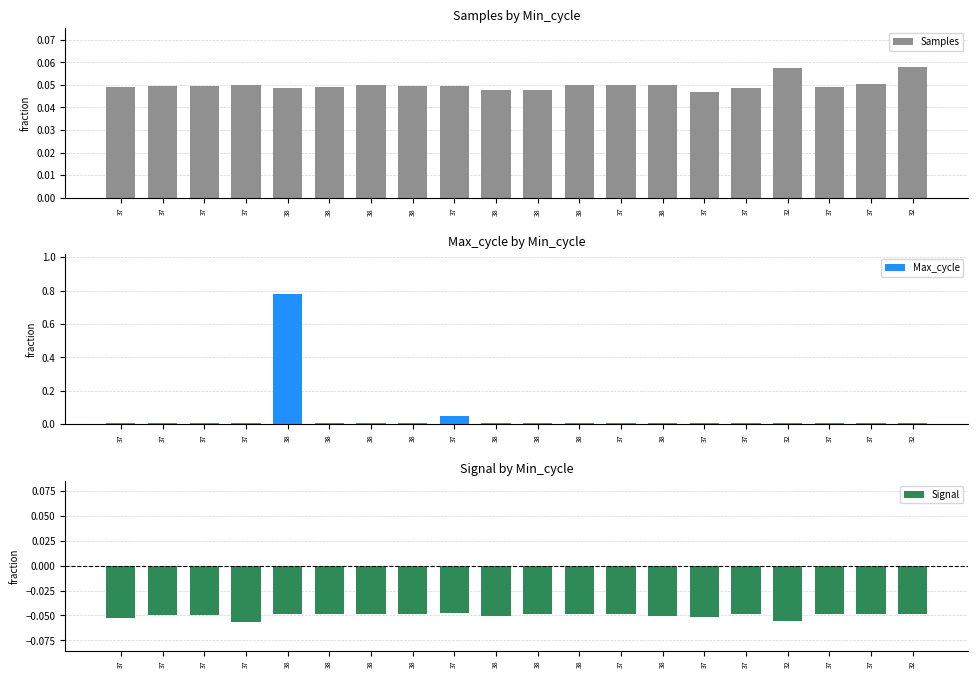

How many bars are there in total?

60